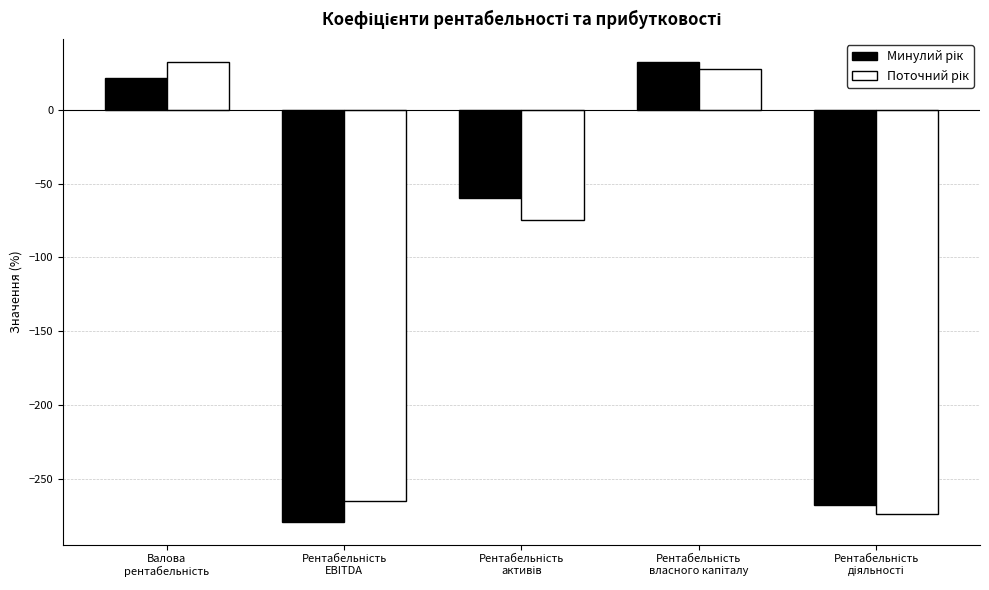

What is the smallest value displayed?

-279.1